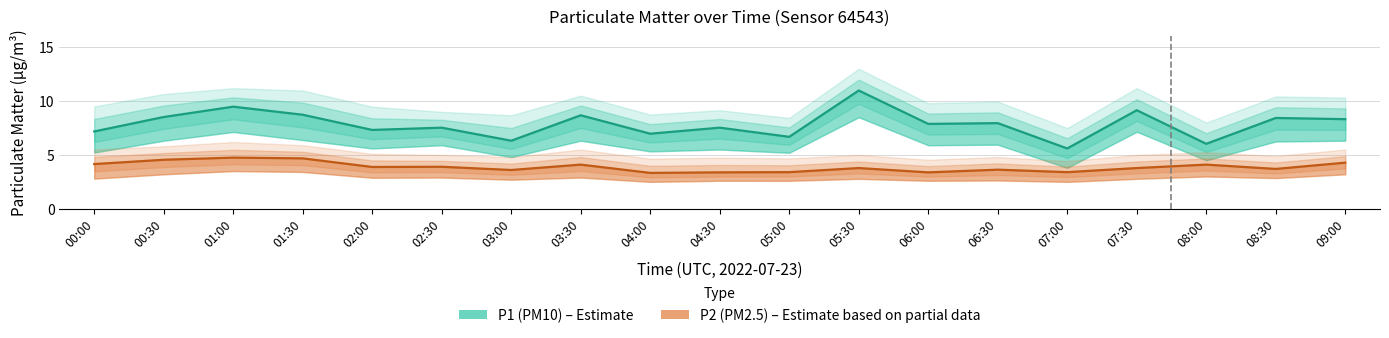

What is the value of the P2 point at the 5th from the left?

3.9